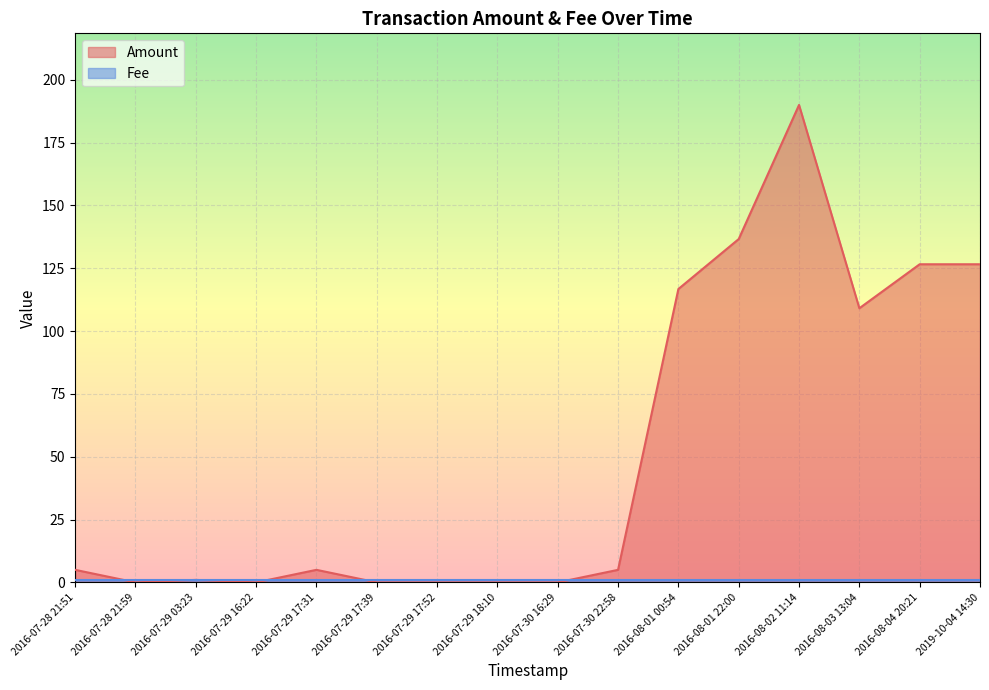

What is the average value?

51.3